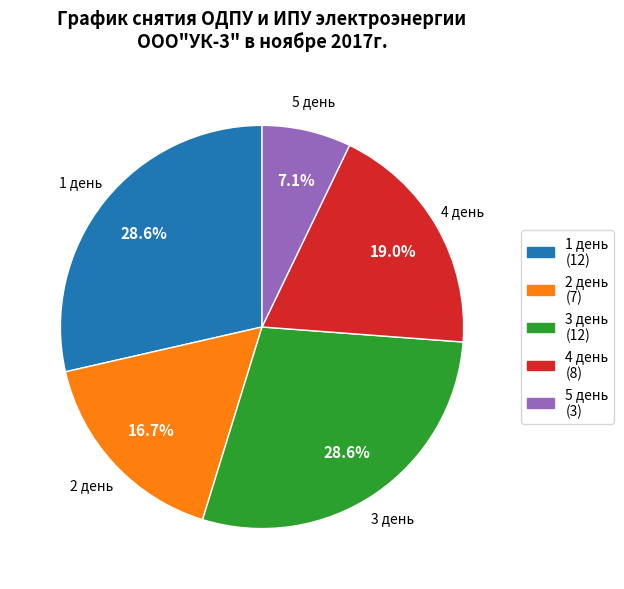

Is there a majority slice in this chart?

No